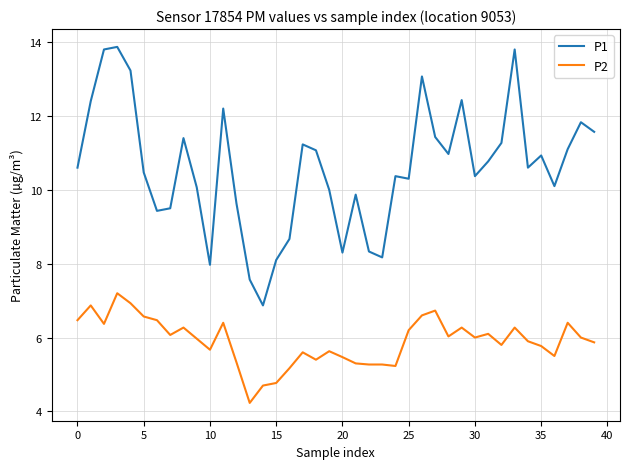

Which series has the largest total across all categories?

P1